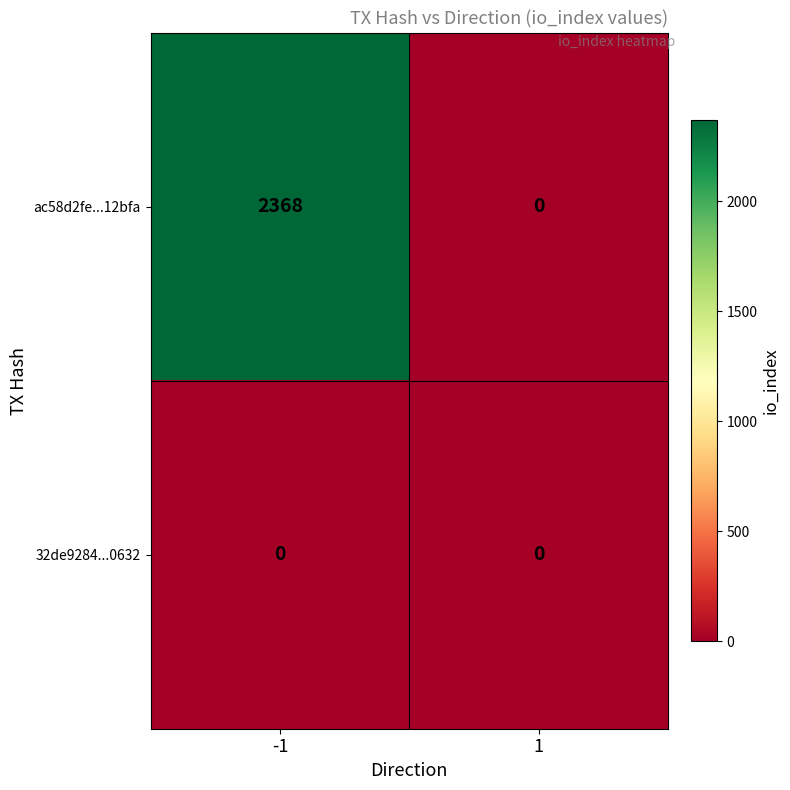

Is it true that ac58d2fe...12bfa equals 0 at 1?

True